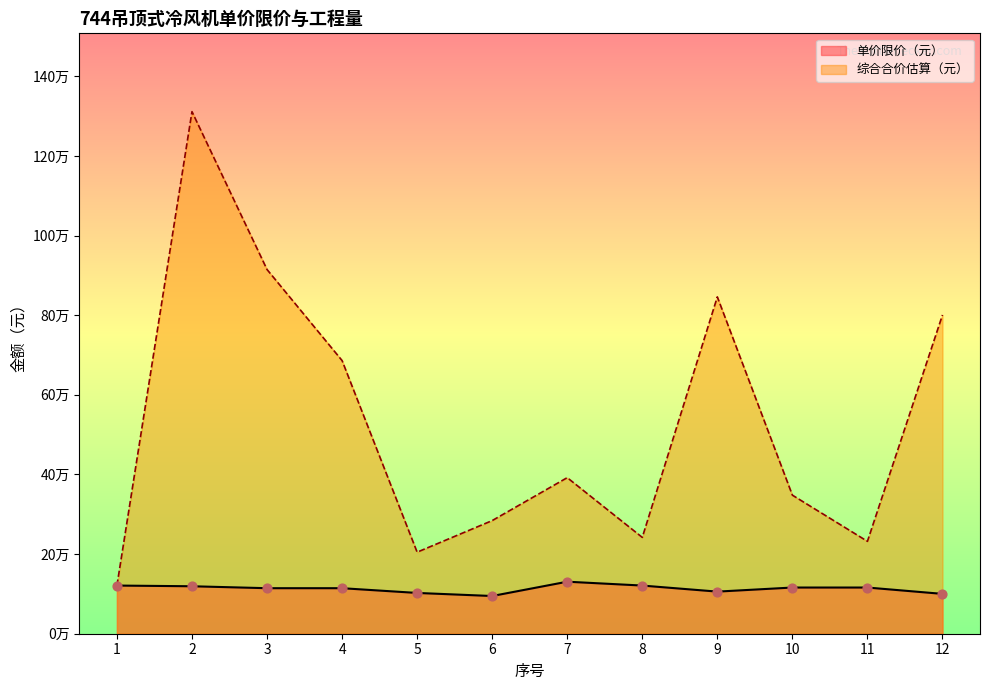

What is the ratio of the value at 5 to the value at 11?

0.9